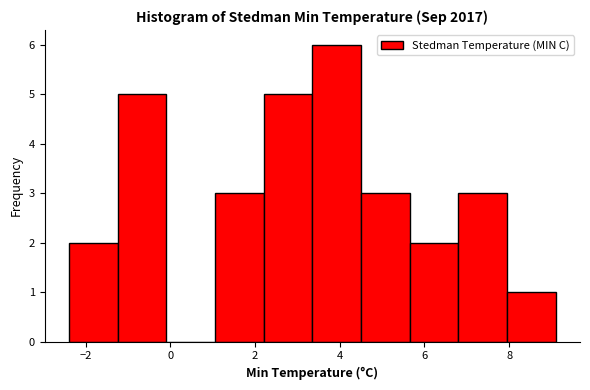

How tall is the bar that spans 4.50 to 5.65 on the x-axis? Neither the bar edges nor the heights are printed on the chart, so give them approximately, as read against the axes.

3